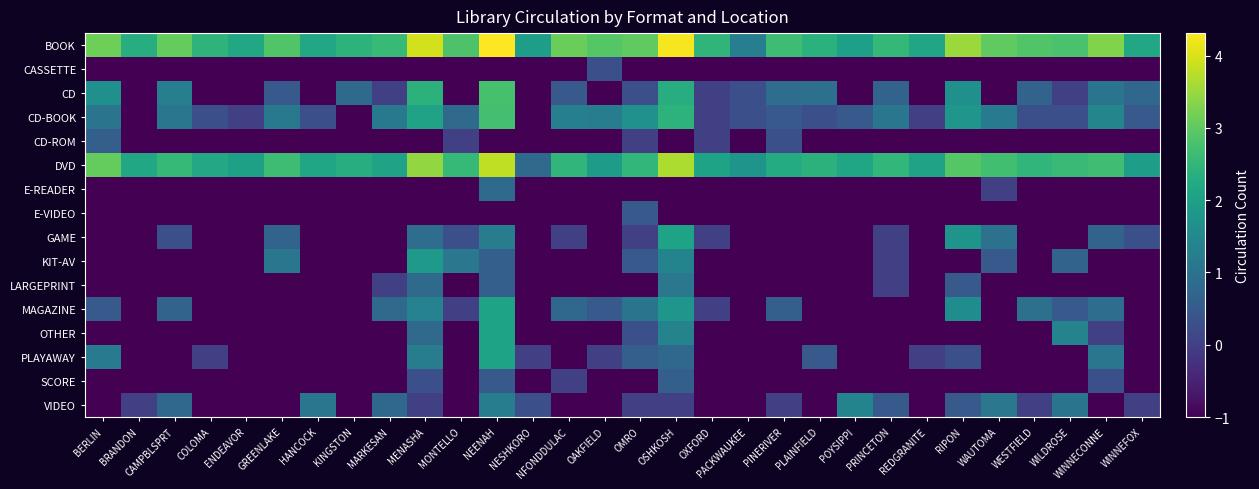

Reading left to right, extract all data points from this chart.

BOOK: BERLIN=3.1	BRANDON=2.3	CAMPBLSPRT=3.1	COLOMA=2.5	ENDEAVOR=2.2	GREENLAKE=2.9	HANCOCK=2.2	KINGSTON=2.4	MARKESAN=2.6	MENASHA=4.0	MONTELLO=2.8	NEENAH=4.3	NESHKORO=2.0	NFONDDULAC=3.1	OAKFIELD=2.9	OMRO=3.0	OSHKOSH=4.2	OXFORD=2.5	PACKWAUKEE=1.3	PINERIVER=2.7	PLAINFIELD=2.4	POYSIPPI=2.0	PRINCETON=2.5	REDGRANITE=2.1	RIPON=3.5	WAUTOMA=3.0	WESTFIELD=2.9	WILDROSE=2.8	WINNECONNE=3.3	WINNEFOX=2.2
CASSETTE: BERLIN=-1.0	BRANDON=-1.0	CAMPBLSPRT=-1.0	COLOMA=-1.0	ENDEAVOR=-1.0	GREENLAKE=-1.0	HANCOCK=-1.0	KINGSTON=-1.0	MARKESAN=-1.0	MENASHA=-1.0	MONTELLO=-1.0	NEENAH=-1.0	NESHKORO=-1.0	NFONDDULAC=-1.0	OAKFIELD=0.3	OMRO=-1.0	OSHKOSH=-1.0	OXFORD=-1.0	PACKWAUKEE=-1.0	PINERIVER=-1.0	PLAINFIELD=-1.0	POYSIPPI=-1.0	PRINCETON=-1.0	REDGRANITE=-1.0	RIPON=-1.0	WAUTOMA=-1.0	WESTFIELD=-1.0	WILDROSE=-1.0	WINNECONNE=-1.0	WINNEFOX=-1.0
CD: BERLIN=1.7	BRANDON=-1.0	CAMPBLSPRT=1.3	COLOMA=-1.0	ENDEAVOR=-1.0	GREENLAKE=0.5	HANCOCK=-1.0	KINGSTON=0.8	MARKESAN=0.0	MENASHA=2.4	MONTELLO=-1.0	NEENAH=2.8	NESHKORO=-1.0	NFONDDULAC=0.5	OAKFIELD=-1.0	OMRO=0.3	OSHKOSH=2.3	OXFORD=0.0	PACKWAUKEE=0.3	PINERIVER=0.9	PLAINFIELD=1.0	POYSIPPI=-1.0	PRINCETON=0.7	REDGRANITE=-1.0	RIPON=1.7	WAUTOMA=-1.0	WESTFIELD=0.7	WILDROSE=0.0	WINNECONNE=1.0	WINNEFOX=0.8
CD-BOOK: BERLIN=1.0	BRANDON=-1.0	CAMPBLSPRT=1.1	COLOMA=0.3	ENDEAVOR=0.0	GREENLAKE=1.1	HANCOCK=0.3	KINGSTON=-1.0	MARKESAN=1.1	MENASHA=2.1	MONTELLO=0.8	NEENAH=2.7	NESHKORO=-1.0	NFONDDULAC=1.3	OAKFIELD=1.3	OMRO=1.7	OSHKOSH=2.4	OXFORD=0.0	PACKWAUKEE=0.3	PINERIVER=0.5	PLAINFIELD=0.3	POYSIPPI=0.5	PRINCETON=1.1	REDGRANITE=0.0	RIPON=1.8	WAUTOMA=1.2	WESTFIELD=0.3	WILDROSE=0.3	WINNECONNE=1.4	WINNEFOX=0.5
CD-ROM: BERLIN=0.6	BRANDON=-1.0	CAMPBLSPRT=-1.0	COLOMA=-1.0	ENDEAVOR=-1.0	GREENLAKE=-1.0	HANCOCK=-1.0	KINGSTON=-1.0	MARKESAN=-1.0	MENASHA=-1.0	MONTELLO=0.0	NEENAH=-1.0	NESHKORO=-1.0	NFONDDULAC=-1.0	OAKFIELD=-1.0	OMRO=0.0	OSHKOSH=-1.0	OXFORD=0.0	PACKWAUKEE=-1.0	PINERIVER=0.3	PLAINFIELD=-1.0	POYSIPPI=-1.0	PRINCETON=-1.0	REDGRANITE=-1.0	RIPON=-1.0	WAUTOMA=-1.0	WESTFIELD=-1.0	WILDROSE=-1.0	WINNECONNE=-1.0	WINNEFOX=-1.0
DVD: BERLIN=3.1	BRANDON=2.2	CAMPBLSPRT=2.6	COLOMA=2.2	ENDEAVOR=2.0	GREENLAKE=2.7	HANCOCK=2.1	KINGSTON=2.3	MARKESAN=2.1	MENASHA=3.4	MONTELLO=2.6	NEENAH=3.8	NESHKORO=0.8	NFONDDULAC=2.5	OAKFIELD=1.9	OMRO=2.5	OSHKOSH=3.7	OXFORD=2.1	PACKWAUKEE=1.7	PINERIVER=2.3	PLAINFIELD=2.4	POYSIPPI=2.1	PRINCETON=2.5	REDGRANITE=2.1	RIPON=2.9	WAUTOMA=2.7	WESTFIELD=2.5	WILDROSE=2.6	WINNECONNE=2.7	WINNEFOX=2.0
E-READER: BERLIN=-1.0	BRANDON=-1.0	CAMPBLSPRT=-1.0	COLOMA=-1.0	ENDEAVOR=-1.0	GREENLAKE=-1.0	HANCOCK=-1.0	KINGSTON=-1.0	MARKESAN=-1.0	MENASHA=-1.0	MONTELLO=-1.0	NEENAH=0.8	NESHKORO=-1.0	NFONDDULAC=-1.0	OAKFIELD=-1.0	OMRO=-1.0	OSHKOSH=-1.0	OXFORD=-1.0	PACKWAUKEE=-1.0	PINERIVER=-1.0	PLAINFIELD=-1.0	POYSIPPI=-1.0	PRINCETON=-1.0	REDGRANITE=-1.0	RIPON=-1.0	WAUTOMA=0.0	WESTFIELD=-1.0	WILDROSE=-1.0	WINNECONNE=-1.0	WINNEFOX=-1.0
E-VIDEO: BERLIN=-1.0	BRANDON=-1.0	CAMPBLSPRT=-1.0	COLOMA=-1.0	ENDEAVOR=-1.0	GREENLAKE=-1.0	HANCOCK=-1.0	KINGSTON=-1.0	MARKESAN=-1.0	MENASHA=-1.0	MONTELLO=-1.0	NEENAH=-1.0	NESHKORO=-1.0	NFONDDULAC=-1.0	OAKFIELD=-1.0	OMRO=0.5	OSHKOSH=-1.0	OXFORD=-1.0	PACKWAUKEE=-1.0	PINERIVER=-1.0	PLAINFIELD=-1.0	POYSIPPI=-1.0	PRINCETON=-1.0	REDGRANITE=-1.0	RIPON=-1.0	WAUTOMA=-1.0	WESTFIELD=-1.0	WILDROSE=-1.0	WINNECONNE=-1.0	WINNEFOX=-1.0
GAME: BERLIN=-1.0	BRANDON=-1.0	CAMPBLSPRT=0.3	COLOMA=-1.0	ENDEAVOR=-1.0	GREENLAKE=0.7	HANCOCK=-1.0	KINGSTON=-1.0	MARKESAN=-1.0	MENASHA=0.9	MONTELLO=0.3	NEENAH=1.3	NESHKORO=-1.0	NFONDDULAC=0.0	OAKFIELD=-1.0	OMRO=0.0	OSHKOSH=2.1	OXFORD=0.0	PACKWAUKEE=-1.0	PINERIVER=-1.0	PLAINFIELD=-1.0	POYSIPPI=-1.0	PRINCETON=0.0	REDGRANITE=-1.0	RIPON=1.8	WAUTOMA=1.0	WESTFIELD=-1.0	WILDROSE=-1.0	WINNECONNE=0.7	WINNEFOX=0.3
KIT-AV: BERLIN=-1.0	BRANDON=-1.0	CAMPBLSPRT=-1.0	COLOMA=-1.0	ENDEAVOR=-1.0	GREENLAKE=1.1	HANCOCK=-1.0	KINGSTON=-1.0	MARKESAN=-1.0	MENASHA=1.9	MONTELLO=1.1	NEENAH=0.6	NESHKORO=-1.0	NFONDDULAC=-1.0	OAKFIELD=-1.0	OMRO=0.5	OSHKOSH=1.4	OXFORD=-1.0	PACKWAUKEE=-1.0	PINERIVER=-1.0	PLAINFIELD=-1.0	POYSIPPI=-1.0	PRINCETON=0.0	REDGRANITE=-1.0	RIPON=-1.0	WAUTOMA=0.5	WESTFIELD=-1.0	WILDROSE=0.7	WINNECONNE=-1.0	WINNEFOX=-1.0
LARGEPRINT: BERLIN=-1.0	BRANDON=-1.0	CAMPBLSPRT=-1.0	COLOMA=-1.0	ENDEAVOR=-1.0	GREENLAKE=-1.0	HANCOCK=-1.0	KINGSTON=-1.0	MARKESAN=0.0	MENASHA=0.8	MONTELLO=-1.0	NEENAH=0.6	NESHKORO=-1.0	NFONDDULAC=-1.0	OAKFIELD=-1.0	OMRO=-1.0	OSHKOSH=1.1	OXFORD=-1.0	PACKWAUKEE=-1.0	PINERIVER=-1.0	PLAINFIELD=-1.0	POYSIPPI=-1.0	PRINCETON=0.0	REDGRANITE=-1.0	RIPON=0.5	WAUTOMA=-1.0	WESTFIELD=-1.0	WILDROSE=-1.0	WINNECONNE=-1.0	WINNEFOX=-1.0
MAGAZINE: BERLIN=0.5	BRANDON=-1.0	CAMPBLSPRT=0.7	COLOMA=-1.0	ENDEAVOR=-1.0	GREENLAKE=-1.0	HANCOCK=-1.0	KINGSTON=-1.0	MARKESAN=0.8	MENASHA=1.4	MONTELLO=0.0	NEENAH=2.1	NESHKORO=-1.0	NFONDDULAC=0.8	OAKFIELD=0.5	OMRO=1.0	OSHKOSH=1.8	OXFORD=0.0	PACKWAUKEE=-1.0	PINERIVER=0.6	PLAINFIELD=-1.0	POYSIPPI=-1.0	PRINCETON=-1.0	REDGRANITE=-1.0	RIPON=1.6	WAUTOMA=-1.0	WESTFIELD=1.0	WILDROSE=0.5	WINNECONNE=0.9	WINNEFOX=-1.0
OTHER: BERLIN=-1.0	BRANDON=-1.0	CAMPBLSPRT=-1.0	COLOMA=-1.0	ENDEAVOR=-1.0	GREENLAKE=-1.0	HANCOCK=-1.0	KINGSTON=-1.0	MARKESAN=-1.0	MENASHA=0.8	MONTELLO=-1.0	NEENAH=2.1	NESHKORO=-1.0	NFONDDULAC=-1.0	OAKFIELD=-1.0	OMRO=0.3	OSHKOSH=1.4	OXFORD=-1.0	PACKWAUKEE=-1.0	PINERIVER=-1.0	PLAINFIELD=-1.0	POYSIPPI=-1.0	PRINCETON=-1.0	REDGRANITE=-1.0	RIPON=-1.0	WAUTOMA=-1.0	WESTFIELD=-1.0	WILDROSE=1.4	WINNECONNE=0.0	WINNEFOX=-1.0
PLAYAWAY: BERLIN=1.2	BRANDON=-1.0	CAMPBLSPRT=-1.0	COLOMA=0.0	ENDEAVOR=-1.0	GREENLAKE=-1.0	HANCOCK=-1.0	KINGSTON=-1.0	MARKESAN=-1.0	MENASHA=1.2	MONTELLO=-1.0	NEENAH=2.1	NESHKORO=0.0	NFONDDULAC=-1.0	OAKFIELD=0.0	OMRO=0.6	OSHKOSH=0.8	OXFORD=-1.0	PACKWAUKEE=-1.0	PINERIVER=-1.0	PLAINFIELD=0.5	POYSIPPI=-1.0	PRINCETON=-1.0	REDGRANITE=0.0	RIPON=0.3	WAUTOMA=-1.0	WESTFIELD=-1.0	WILDROSE=-1.0	WINNECONNE=1.1	WINNEFOX=-1.0
SCORE: BERLIN=-1.0	BRANDON=-1.0	CAMPBLSPRT=-1.0	COLOMA=-1.0	ENDEAVOR=-1.0	GREENLAKE=-1.0	HANCOCK=-1.0	KINGSTON=-1.0	MARKESAN=-1.0	MENASHA=0.3	MONTELLO=-1.0	NEENAH=0.5	NESHKORO=-1.0	NFONDDULAC=0.0	OAKFIELD=-1.0	OMRO=-1.0	OSHKOSH=0.6	OXFORD=-1.0	PACKWAUKEE=-1.0	PINERIVER=-1.0	PLAINFIELD=-1.0	POYSIPPI=-1.0	PRINCETON=-1.0	REDGRANITE=-1.0	RIPON=-1.0	WAUTOMA=-1.0	WESTFIELD=-1.0	WILDROSE=-1.0	WINNECONNE=0.3	WINNEFOX=-1.0
VIDEO: BERLIN=-1.0	BRANDON=0.0	CAMPBLSPRT=0.8	COLOMA=-1.0	ENDEAVOR=-1.0	GREENLAKE=-1.0	HANCOCK=1.1	KINGSTON=-1.0	MARKESAN=0.8	MENASHA=0.0	MONTELLO=-1.0	NEENAH=1.3	NESHKORO=0.3	NFONDDULAC=-1.0	OAKFIELD=-1.0	OMRO=0.0	OSHKOSH=0.0	OXFORD=-1.0	PACKWAUKEE=-1.0	PINERIVER=0.0	PLAINFIELD=-1.0	POYSIPPI=1.4	PRINCETON=0.5	REDGRANITE=-1.0	RIPON=0.5	WAUTOMA=1.1	WESTFIELD=0.0	WILDROSE=1.0	WINNECONNE=-1.0	WINNEFOX=0.0